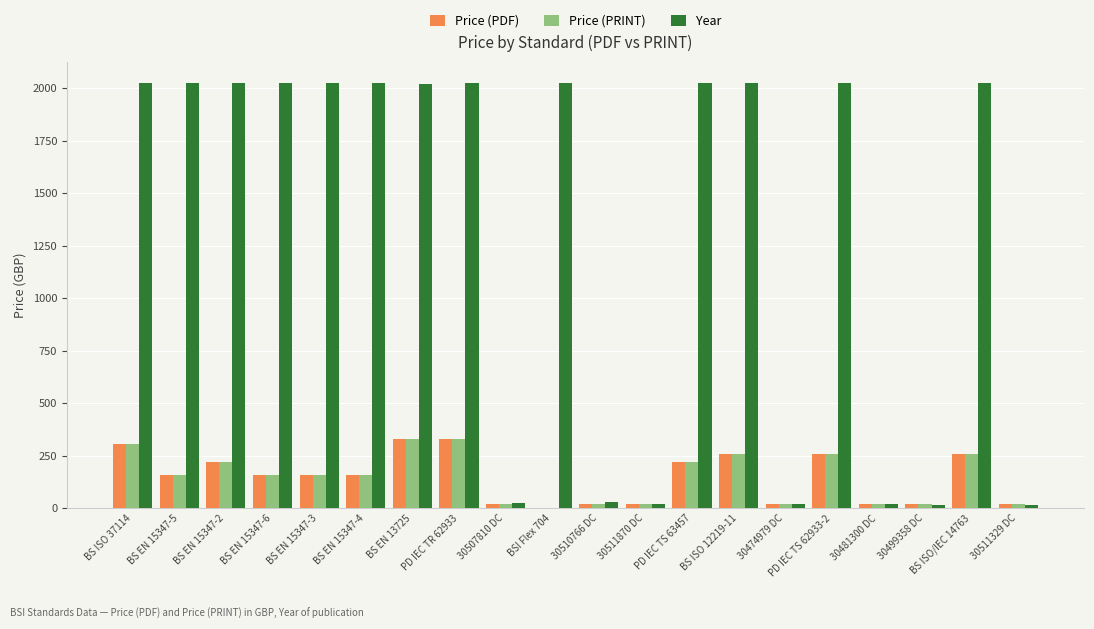

How many groups of bars are there?

20